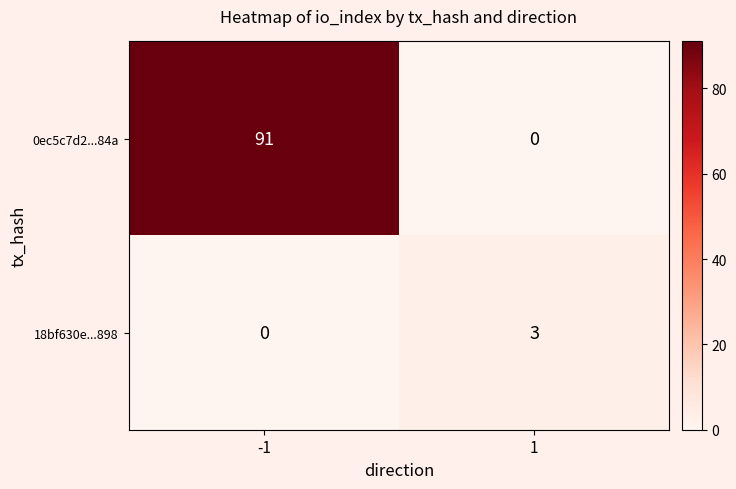

List the series in order of their peak value, highest first.

0ec5c7d2...84a, 18bf630e...898